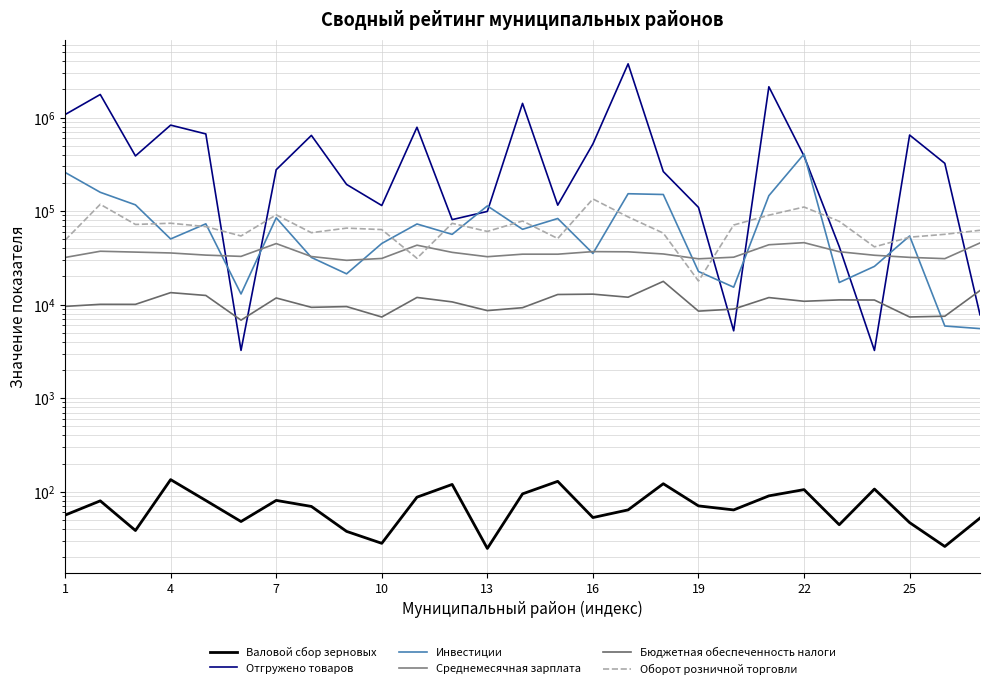

Does the chart have visible grid lines?

Yes